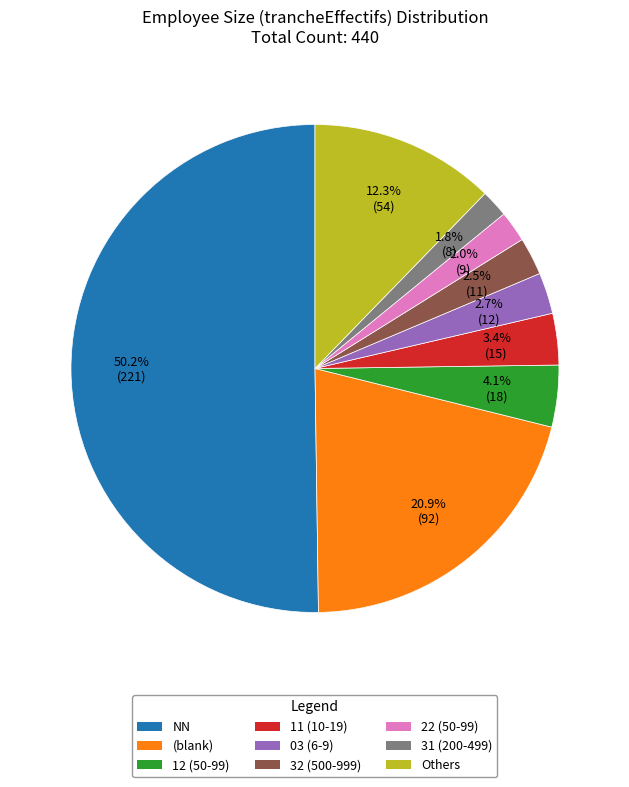

Combined, do 03 (6-9) and Others account for over 50%?

No